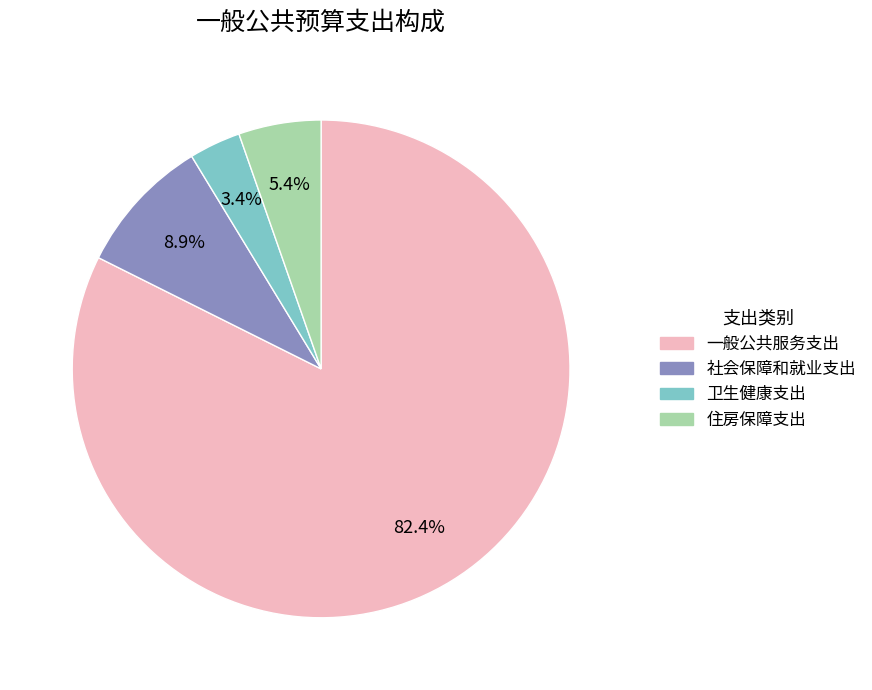

Is it true that 住房保障支出 is 15% of the pie?

False